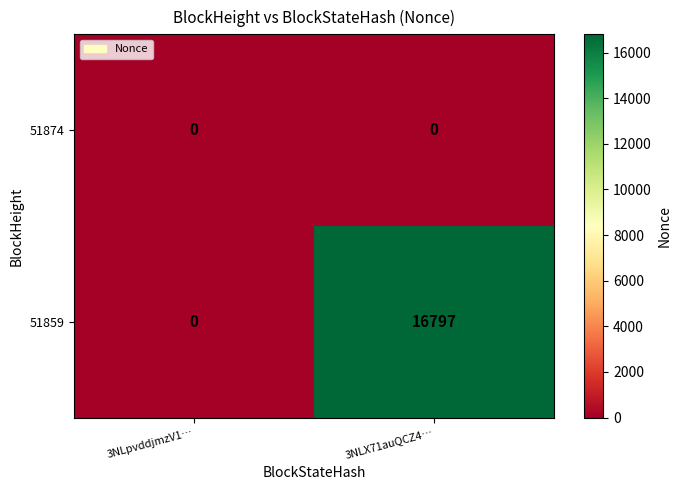

What is the greatest value displayed?

16797